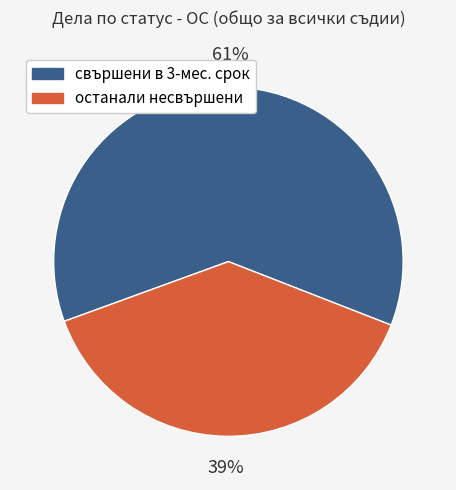

Which slice is the smallest?

останали несвършени